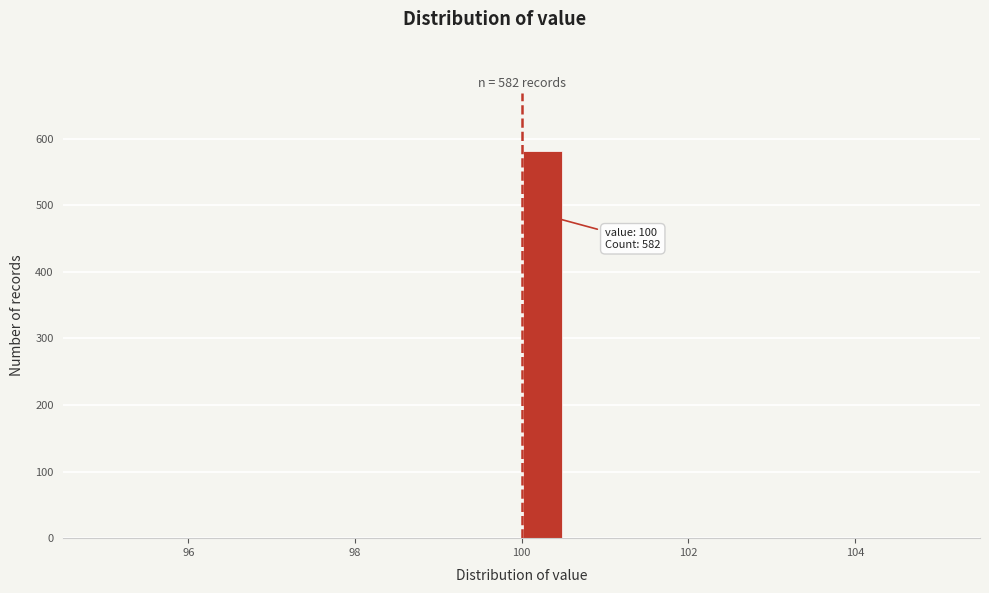

Read against the x-axis, roughly where is the centre of the tallest bar?

100.2